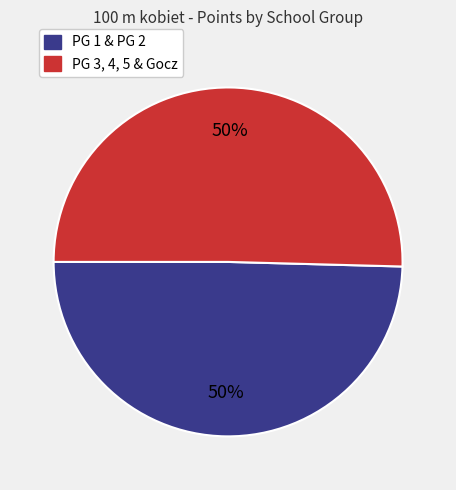

To the nearest percent, what is the average slice percentage?

50%